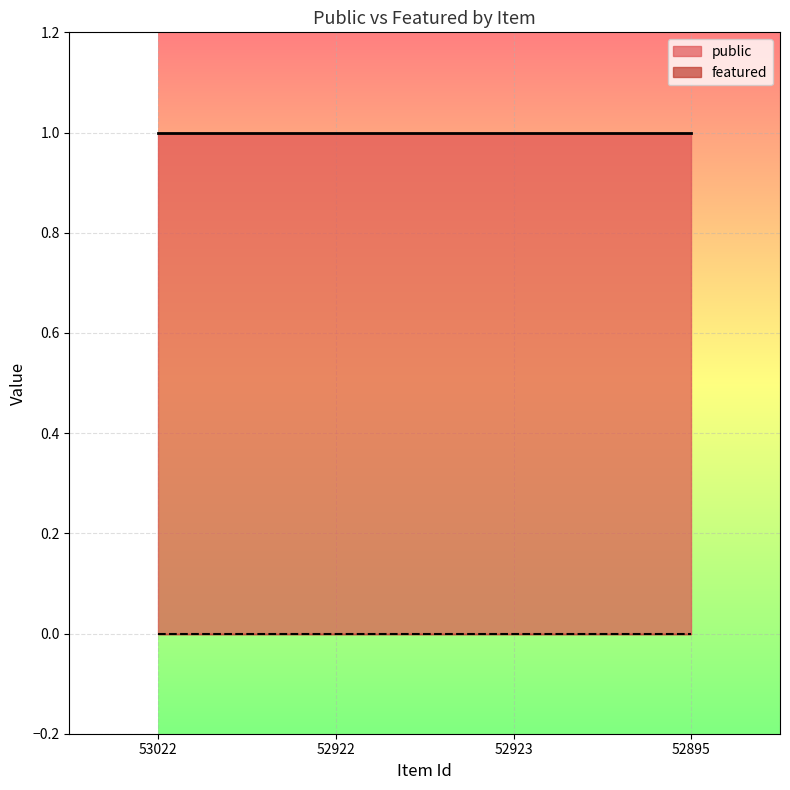

Which has a higher value, 52895 or 52923?

52895